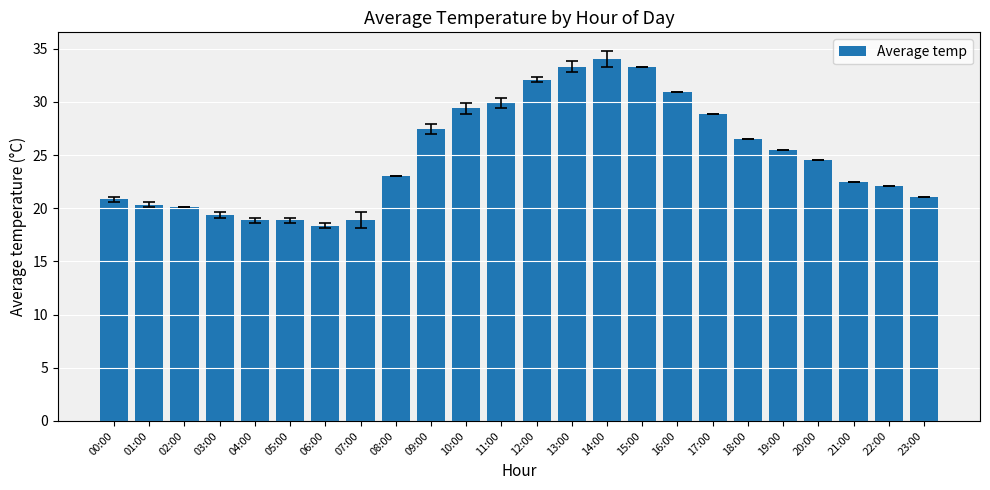

How many bars are there in total?

24